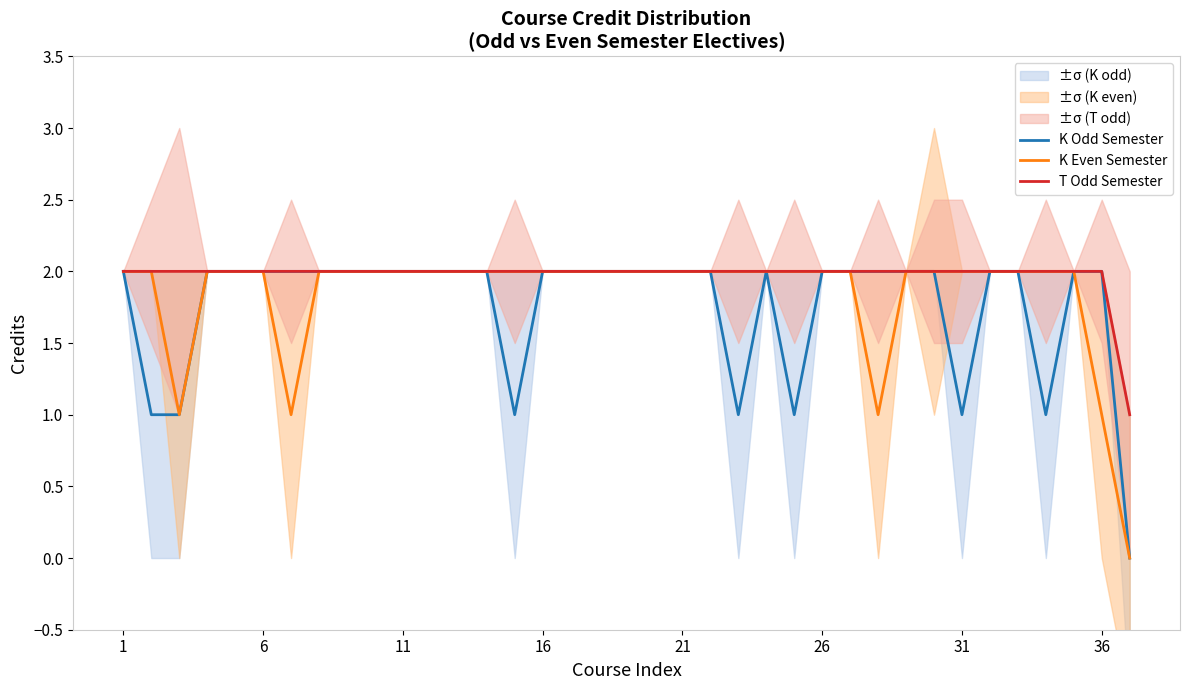

The K Even Semester series shows 3 at 21. True or false?

False